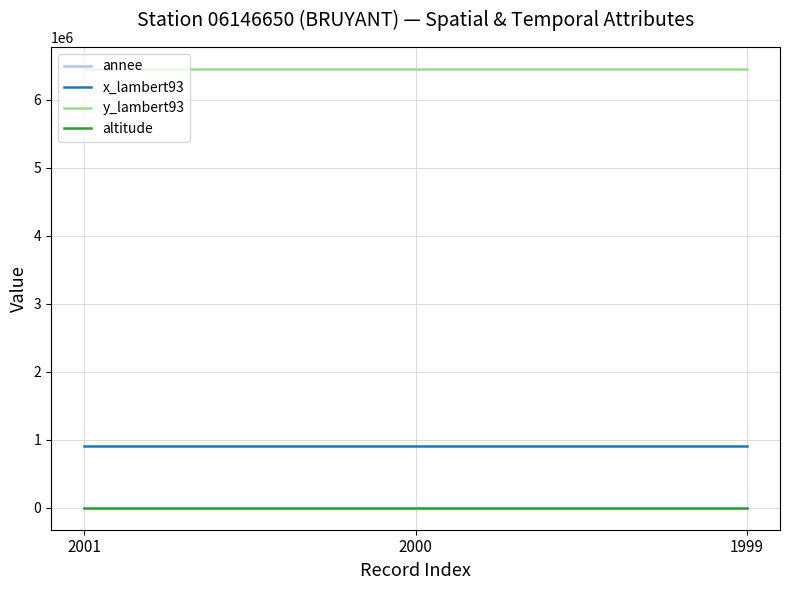

Which series has the largest total across all categories?

y_lambert93